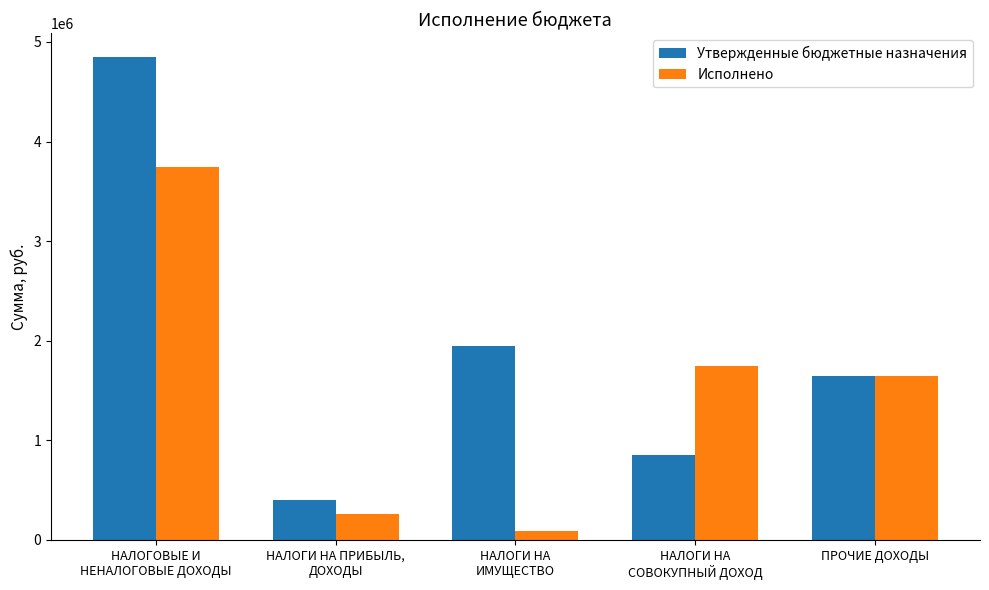

What is the label of the 4th bar from the right?

НАЛОГИ НА ПРИБЫЛЬ,
ДОХОДЫ